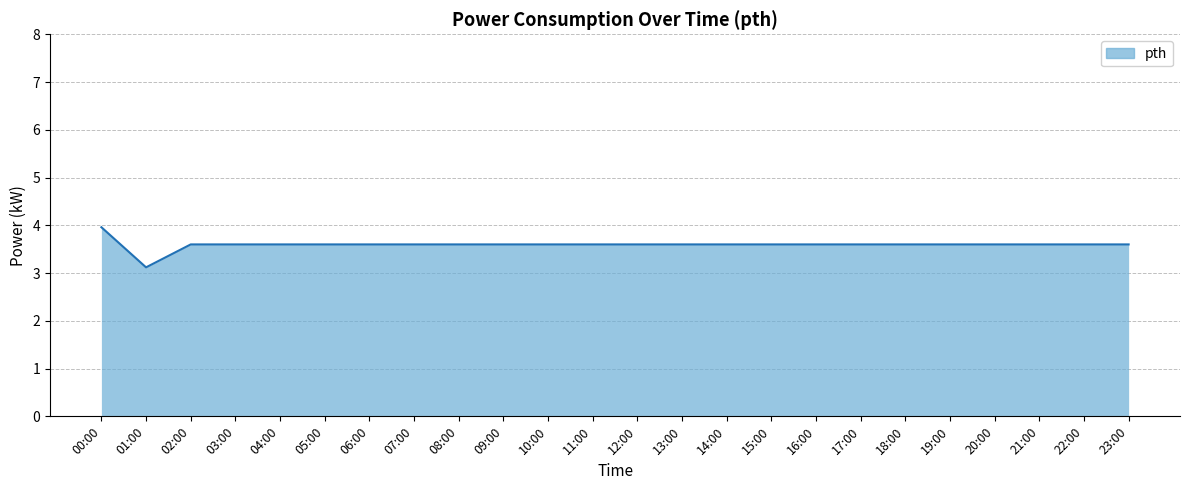

What is the minimum value shown in the chart?

3.1